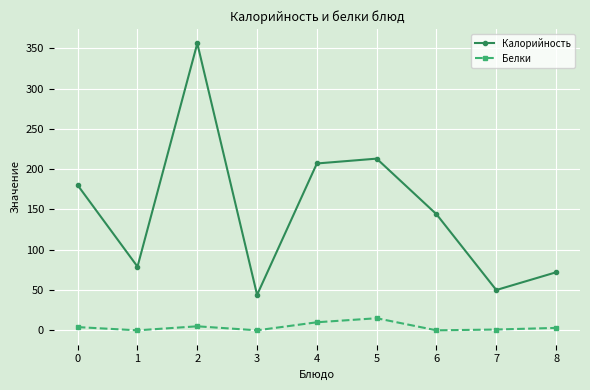

List the series in order of their overall mean, lowest first.

Белки, Калорийность